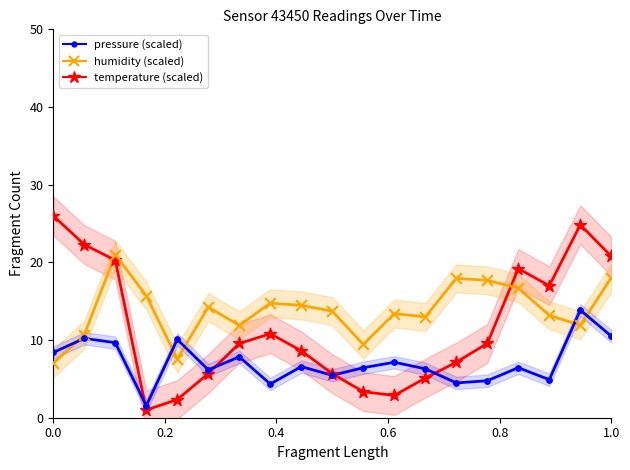

What is the X range (max minus min) for the scatter plot?

1.0